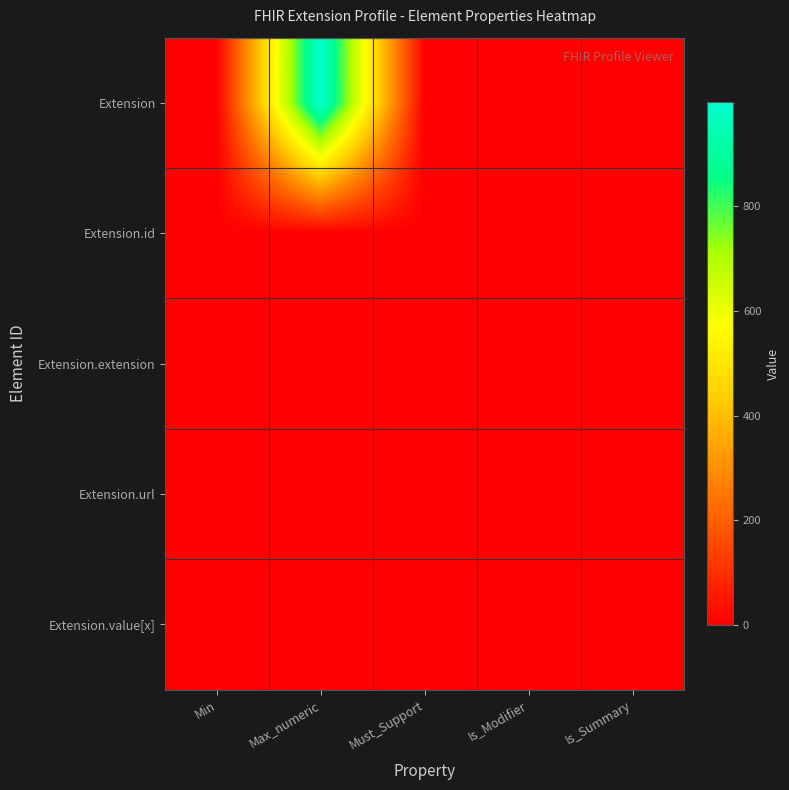

Which series has the largest total across all categories?

Extension